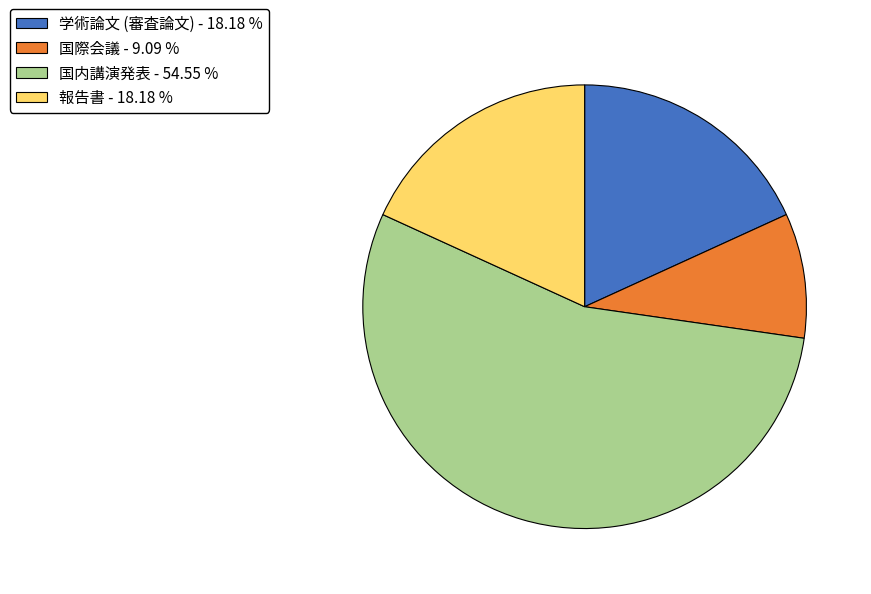

Which category has the biggest portion of the pie?

国内講演発表